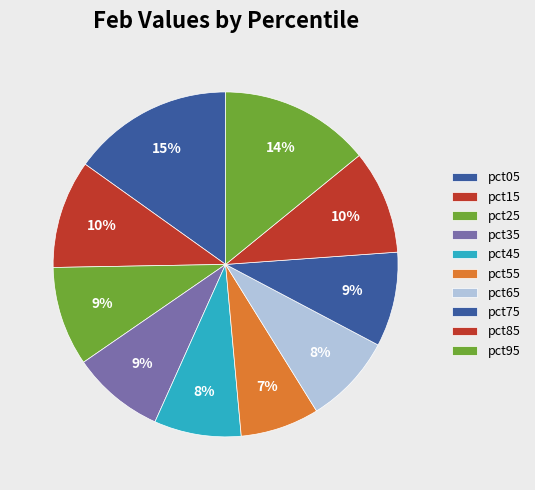

How many segments does this pie chart have?

10